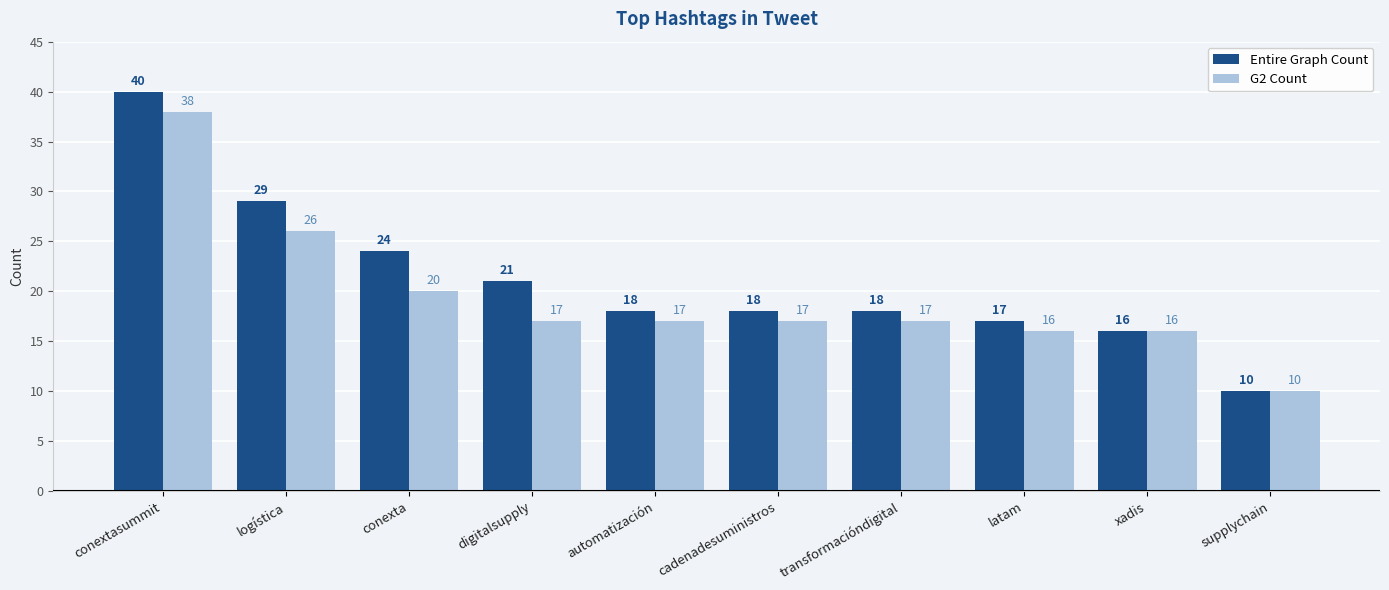

What is the sum of the Entire Graph Count values at latam and supplychain?

27